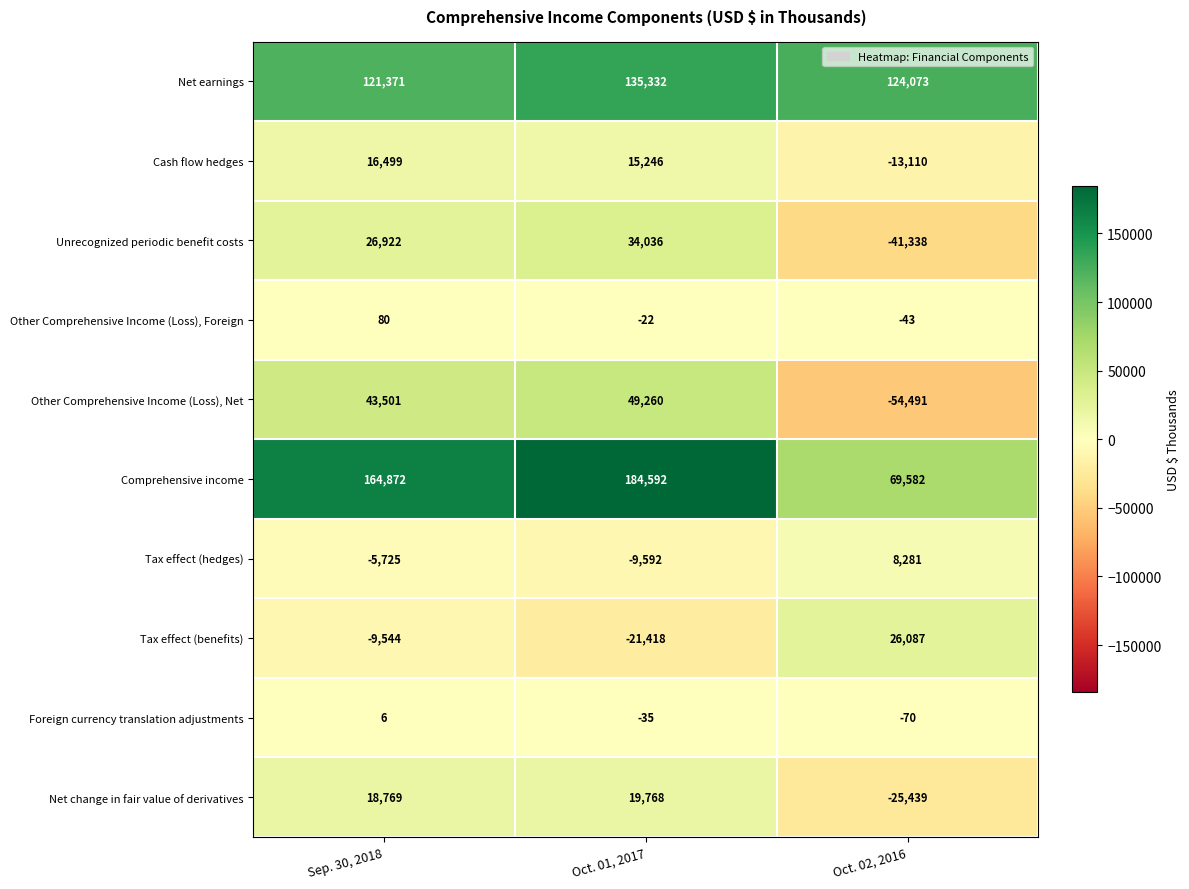

At which label does Foreign currency translation adjustments first exceed -35?

Sep. 30, 2018